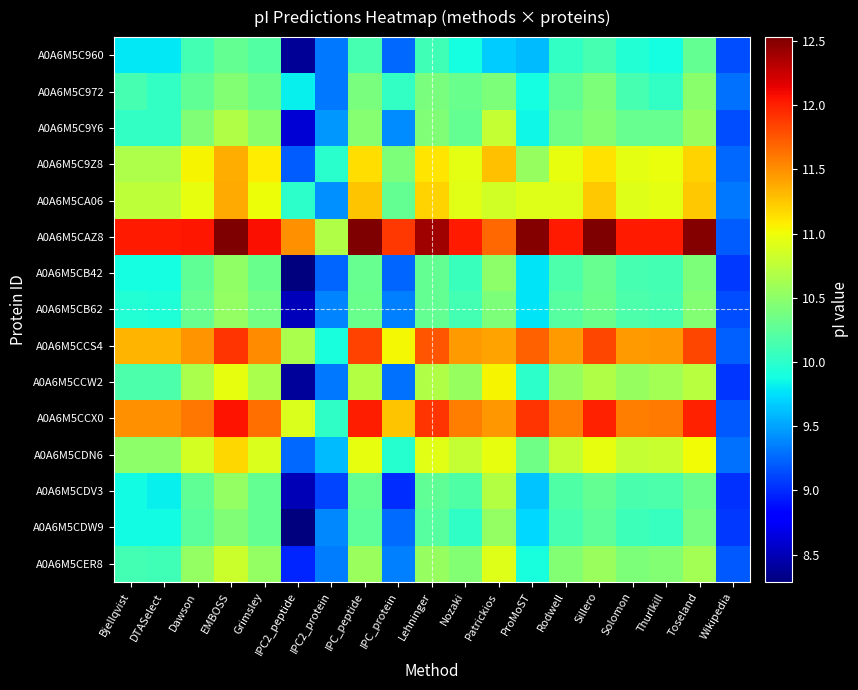

Reading left to right, transcribe all the data shown in this chart.

A0A6M5C960: Bjellqvist=9.8	DTASelect=9.8	Dawson=10.1	EMBOSS=10.3	Grimsley=10.2	IPC2_peptide=8.4	IPC2_protein=9.3	IPC_peptide=10.1	IPC_protein=9.3	Lehninger=10.1	Nozaki=9.9	Patrickios=9.7	ProMoST=9.6	Rodwell=10.0	Sillero=10.1	Solomon=10.0	Thurlkill=9.9	Toseland=10.3	Wikipedia=9.1
A0A6M5C972: Bjellqvist=10.1	DTASelect=10.0	Dawson=10.3	EMBOSS=10.5	Grimsley=10.3	IPC2_peptide=9.8	IPC2_protein=9.3	IPC_peptide=10.4	IPC_protein=10.0	Lehninger=10.4	Nozaki=10.3	Patrickios=10.4	ProMoST=9.9	Rodwell=10.3	Sillero=10.4	Solomon=10.1	Thurlkill=10.0	Toseland=10.5	Wikipedia=9.3
A0A6M5C9Y6: Bjellqvist=10.0	DTASelect=10.0	Dawson=10.4	EMBOSS=10.7	Grimsley=10.5	IPC2_peptide=8.6	IPC2_protein=9.5	IPC_peptide=10.5	IPC_protein=9.4	Lehninger=10.4	Nozaki=10.3	Patrickios=10.8	ProMoST=9.9	Rodwell=10.3	Sillero=10.5	Solomon=10.3	Thurlkill=10.3	Toseland=10.6	Wikipedia=9.1
A0A6M5C9Z8: Bjellqvist=10.7	DTASelect=10.7	Dawson=11.1	EMBOSS=11.4	Grimsley=11.1	IPC2_peptide=9.2	IPC2_protein=10.0	IPC_peptide=11.1	IPC_protein=10.4	Lehninger=11.1	Nozaki=10.9	Patrickios=11.3	ProMoST=10.6	Rodwell=11.0	Sillero=11.1	Solomon=10.9	Thurlkill=11.0	Toseland=11.2	Wikipedia=9.3
A0A6M5CA06: Bjellqvist=10.7	DTASelect=10.7	Dawson=11.0	EMBOSS=11.4	Grimsley=11.0	IPC2_peptide=10.0	IPC2_protein=9.4	IPC_peptide=11.3	IPC_protein=10.3	Lehninger=11.2	Nozaki=10.9	Patrickios=10.8	ProMoST=10.9	Rodwell=10.9	Sillero=11.2	Solomon=10.9	Thurlkill=10.9	Toseland=11.2	Wikipedia=9.3
A0A6M5CAZ8: Bjellqvist=12.0	DTASelect=12.0	Dawson=12.0	EMBOSS=12.5	Grimsley=12.1	IPC2_peptide=11.5	IPC2_protein=10.7	IPC_peptide=12.5	IPC_protein=11.9	Lehninger=12.4	Nozaki=12.0	Patrickios=11.7	ProMoST=12.5	Rodwell=12.0	Sillero=12.5	Solomon=12.0	Thurlkill=12.0	Toseland=12.5	Wikipedia=9.2
A0A6M5CB42: Bjellqvist=9.9	DTASelect=9.9	Dawson=10.3	EMBOSS=10.5	Grimsley=10.3	IPC2_peptide=8.3	IPC2_protein=9.2	IPC_peptide=10.3	IPC_protein=9.2	Lehninger=10.3	Nozaki=10.1	Patrickios=10.5	ProMoST=9.8	Rodwell=10.2	Sillero=10.3	Solomon=10.1	Thurlkill=10.1	Toseland=10.4	Wikipedia=9.1
A0A6M5CB62: Bjellqvist=10.0	DTASelect=9.9	Dawson=10.3	EMBOSS=10.5	Grimsley=10.4	IPC2_peptide=8.5	IPC2_protein=9.4	IPC_peptide=10.3	IPC_protein=9.4	Lehninger=10.3	Nozaki=10.1	Patrickios=10.4	ProMoST=9.8	Rodwell=10.2	Sillero=10.3	Solomon=10.2	Thurlkill=10.1	Toseland=10.5	Wikipedia=9.1
A0A6M5CCS4: Bjellqvist=11.3	DTASelect=11.3	Dawson=11.5	EMBOSS=11.9	Grimsley=11.5	IPC2_peptide=10.7	IPC2_protein=9.9	IPC_peptide=11.8	IPC_protein=11.0	Lehninger=11.8	Nozaki=11.4	Patrickios=11.4	ProMoST=11.7	Rodwell=11.4	Sillero=11.8	Solomon=11.4	Thurlkill=11.5	Toseland=11.8	Wikipedia=9.2
A0A6M5CCW2: Bjellqvist=10.2	DTASelect=10.2	Dawson=10.7	EMBOSS=11.0	Grimsley=10.7	IPC2_peptide=8.4	IPC2_protein=9.3	IPC_peptide=10.7	IPC_protein=9.3	Lehninger=10.7	Nozaki=10.6	Patrickios=11.1	ProMoST=10.0	Rodwell=10.6	Sillero=10.7	Solomon=10.6	Thurlkill=10.6	Toseland=10.7	Wikipedia=9.0
A0A6M5CCX0: Bjellqvist=11.5	DTASelect=11.5	Dawson=11.6	EMBOSS=12.1	Grimsley=11.6	IPC2_peptide=10.9	IPC2_protein=10.0	IPC_peptide=12.0	IPC_protein=11.3	Lehninger=11.9	Nozaki=11.6	Patrickios=11.5	ProMoST=11.9	Rodwell=11.6	Sillero=12.0	Solomon=11.6	Thurlkill=11.6	Toseland=12.0	Wikipedia=9.2
A0A6M5CDN6: Bjellqvist=10.5	DTASelect=10.5	Dawson=10.9	EMBOSS=11.2	Grimsley=10.9	IPC2_peptide=9.3	IPC2_protein=9.6	IPC_peptide=11.0	IPC_protein=10.0	Lehninger=10.9	Nozaki=10.8	Patrickios=11.0	ProMoST=10.3	Rodwell=10.8	Sillero=11.0	Solomon=10.8	Thurlkill=10.8	Toseland=11.0	Wikipedia=9.3
A0A6M5CDV3: Bjellqvist=9.9	DTASelect=9.8	Dawson=10.3	EMBOSS=10.5	Grimsley=10.3	IPC2_peptide=8.5	IPC2_protein=9.1	IPC_peptide=10.3	IPC_protein=9.0	Lehninger=10.3	Nozaki=10.2	Patrickios=10.7	ProMoST=9.6	Rodwell=10.2	Sillero=10.3	Solomon=10.1	Thurlkill=10.2	Toseland=10.3	Wikipedia=9.0
A0A6M5CDW9: Bjellqvist=9.9	DTASelect=9.9	Dawson=10.2	EMBOSS=10.4	Grimsley=10.3	IPC2_peptide=8.3	IPC2_protein=9.4	IPC_peptide=10.2	IPC_protein=9.3	Lehninger=10.2	Nozaki=10.0	Patrickios=10.5	ProMoST=9.7	Rodwell=10.1	Sillero=10.2	Solomon=10.1	Thurlkill=10.1	Toseland=10.4	Wikipedia=9.1
A0A6M5CER8: Bjellqvist=10.1	DTASelect=10.1	Dawson=10.5	EMBOSS=10.8	Grimsley=10.5	IPC2_peptide=9.0	IPC2_protein=9.3	IPC_peptide=10.6	IPC_protein=9.4	Lehninger=10.6	Nozaki=10.5	Patrickios=10.9	ProMoST=9.9	Rodwell=10.5	Sillero=10.6	Solomon=10.4	Thurlkill=10.5	Toseland=10.6	Wikipedia=9.2